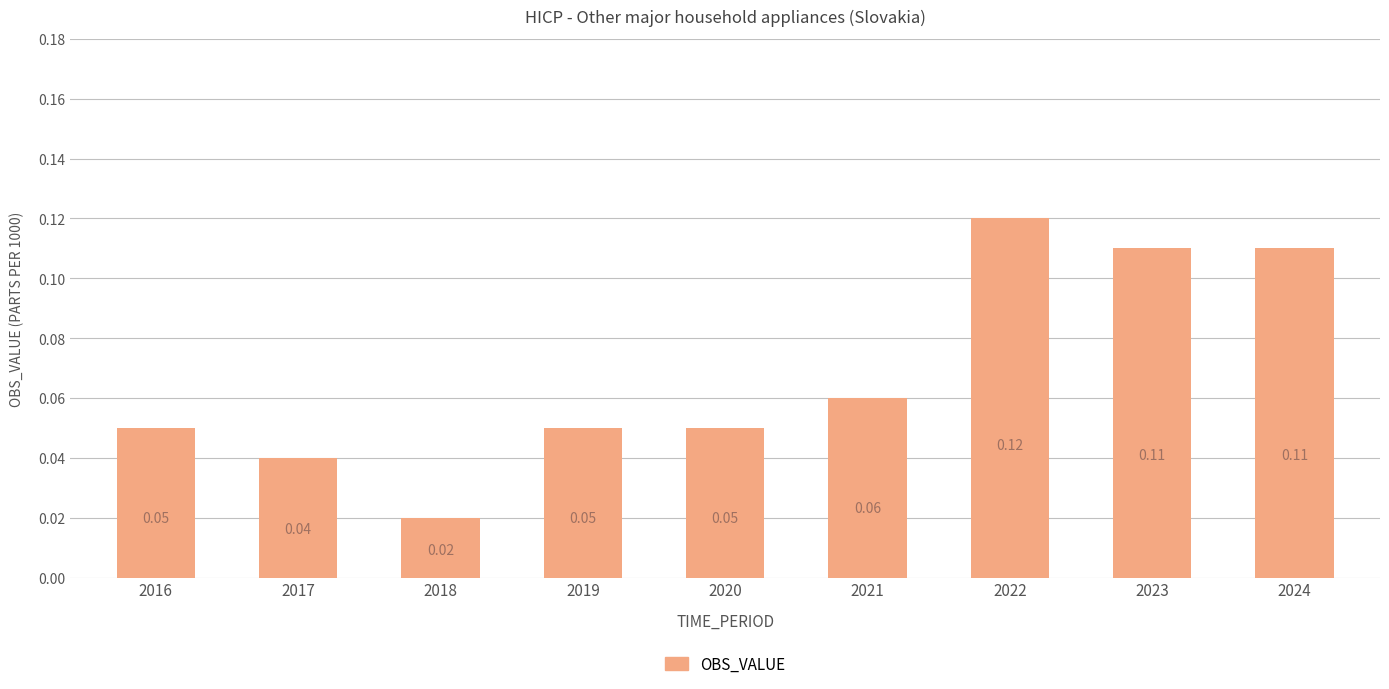

Which category has the lowest value across all series?

2018